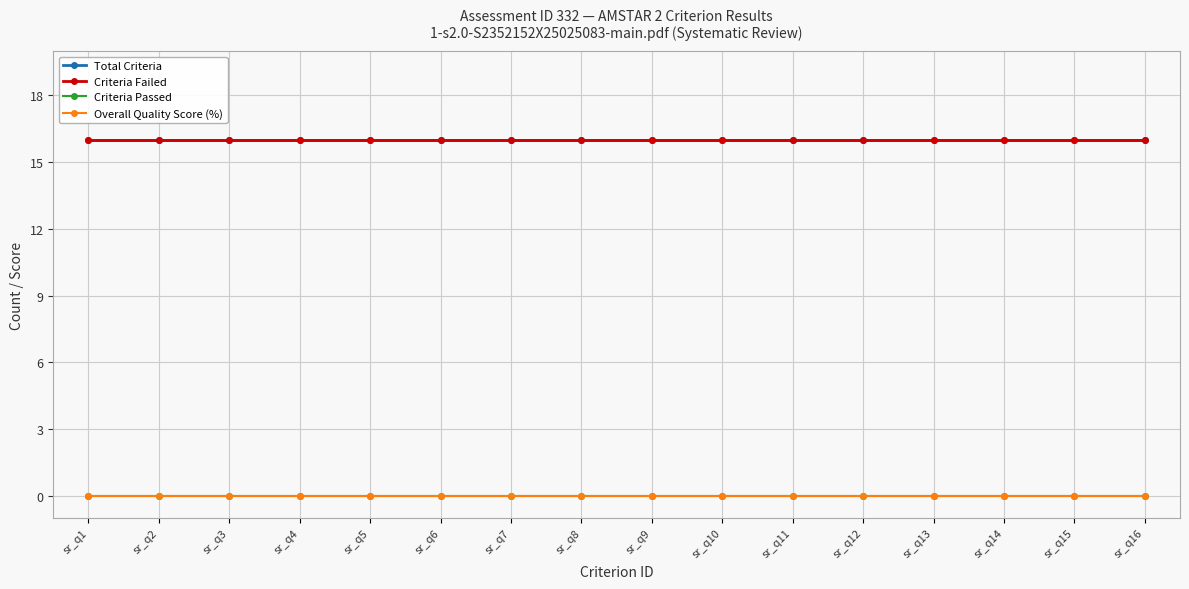

Rank the series by their maximum value, from lowest to highest.

Criteria Passed, Overall Quality Score (%), Total Criteria, Criteria Failed